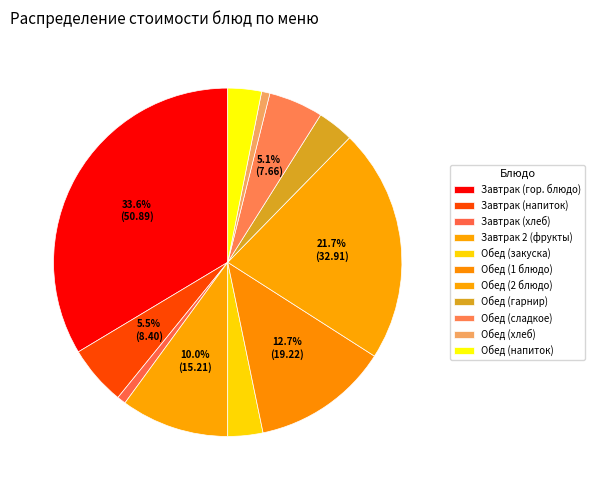

How many slices are in this pie chart?

11